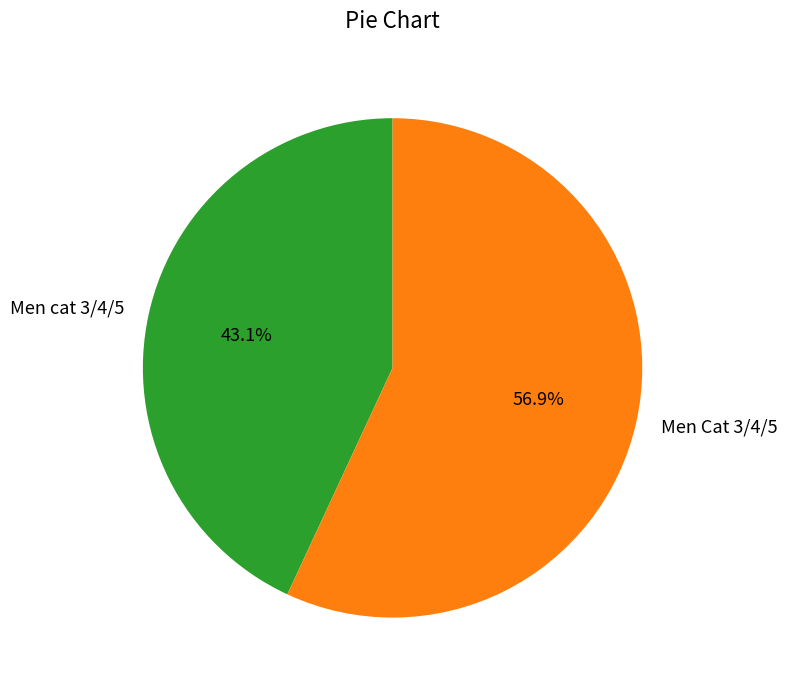

To the nearest percent, what percentage of the pie is Men cat 3/4/5?

43%